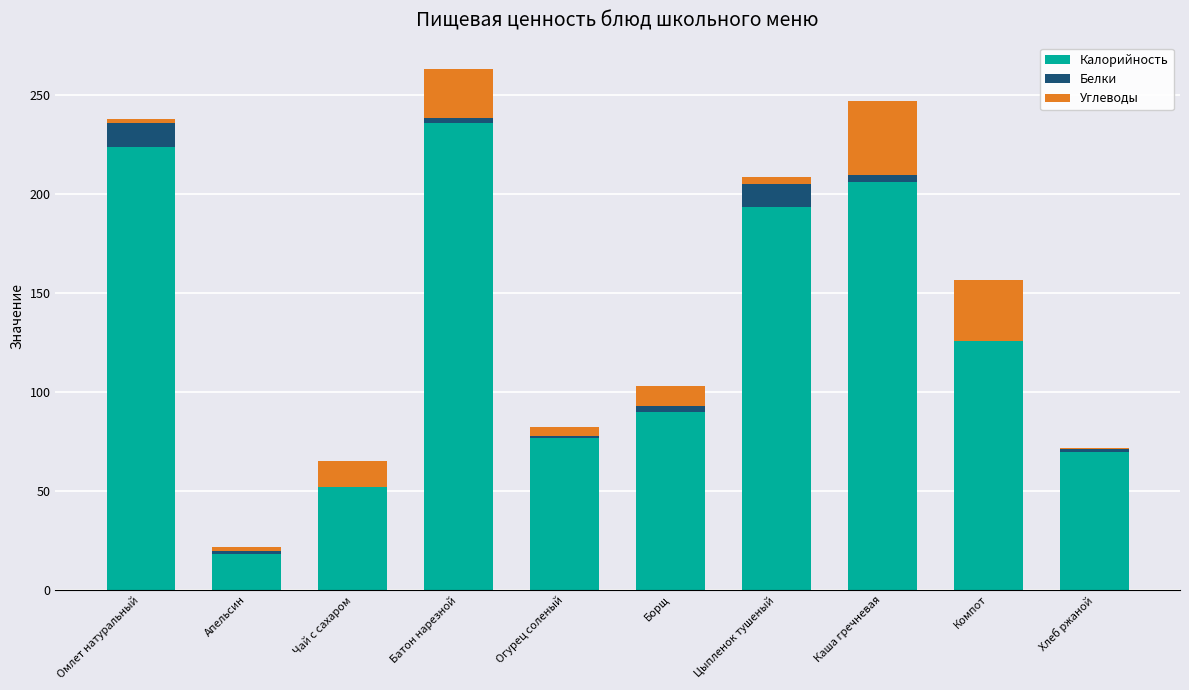

Reading right to left, transcribe the values for Калорийность.

Хлеб ржаной=69.6	Компот=125.7	Каша гречневая=206.0	Цыпленок тушеный=193.5	Борщ=90.0	Огурец соленый=77.0	Батон нарезной=236.0	Чай с сахаром=52.0	Апельсин=18.0	Омлет натуральный=223.8